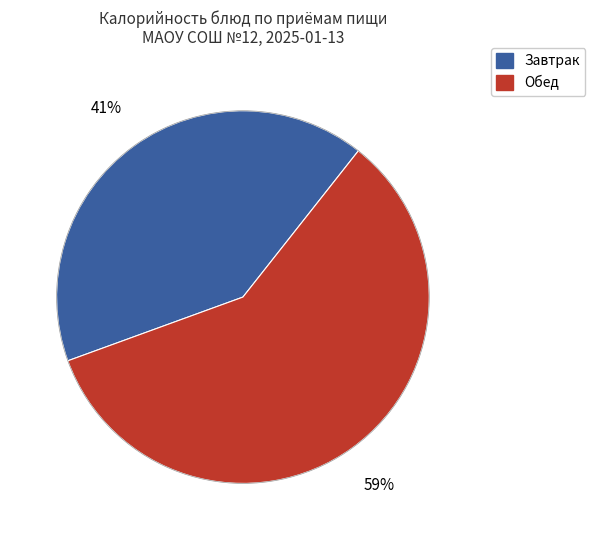

To the nearest percent, what is the average slice percentage?

50%